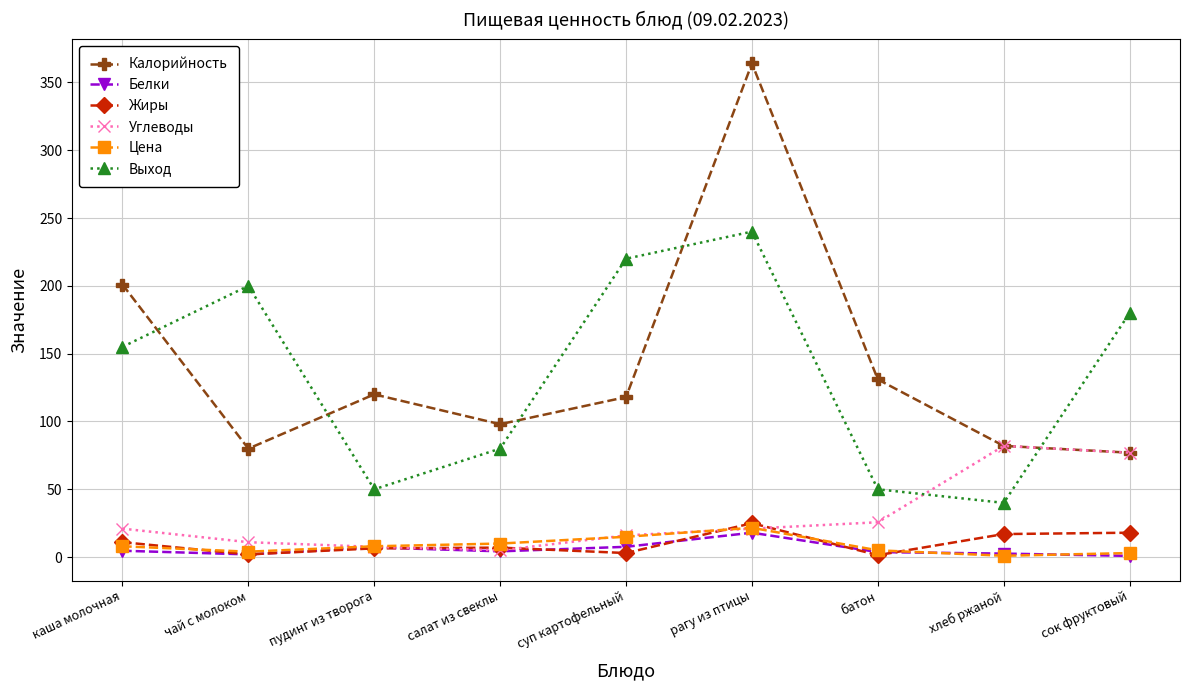

True or false: Цена and Калорийность intersect in this chart.

False